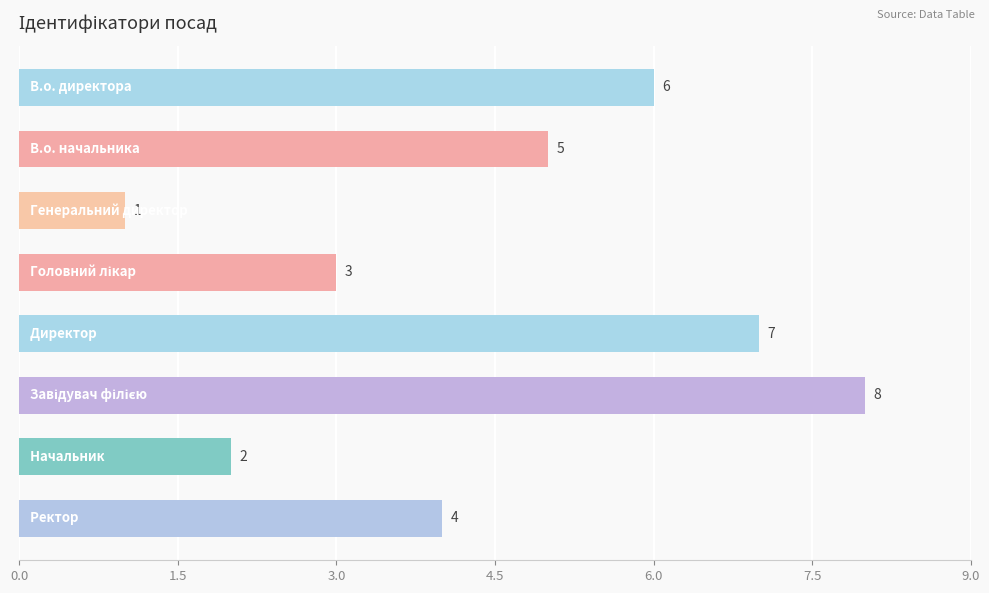

What is the value of the 2nd bar from the top?

5